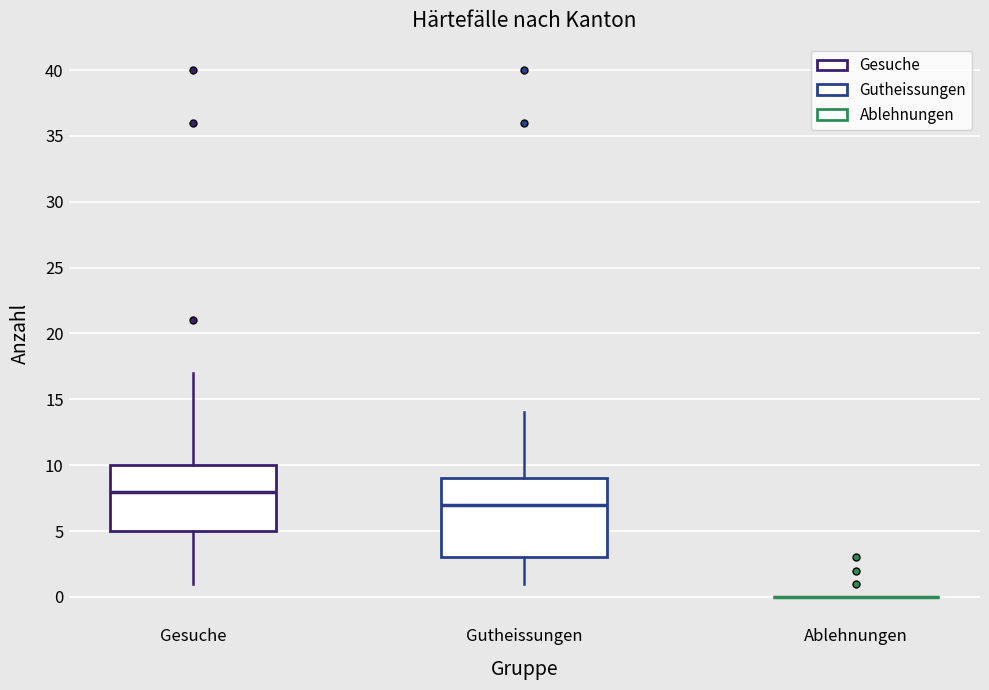

Reading left to right, transcribe this box plot: for each box, give where its median line is, the range the box spans, and where its two whiskers end, as read against the y-axis. The values are not printed on the chart, so give them approximately, as read against the axis.

Gesuche: median 8, box 5 to 10, whiskers 1 to 17
Gutheissungen: median 7, box 3 to 9, whiskers 1 to 14
Ablehnungen: box collapsed to a line at 0, whiskers 0 to 0